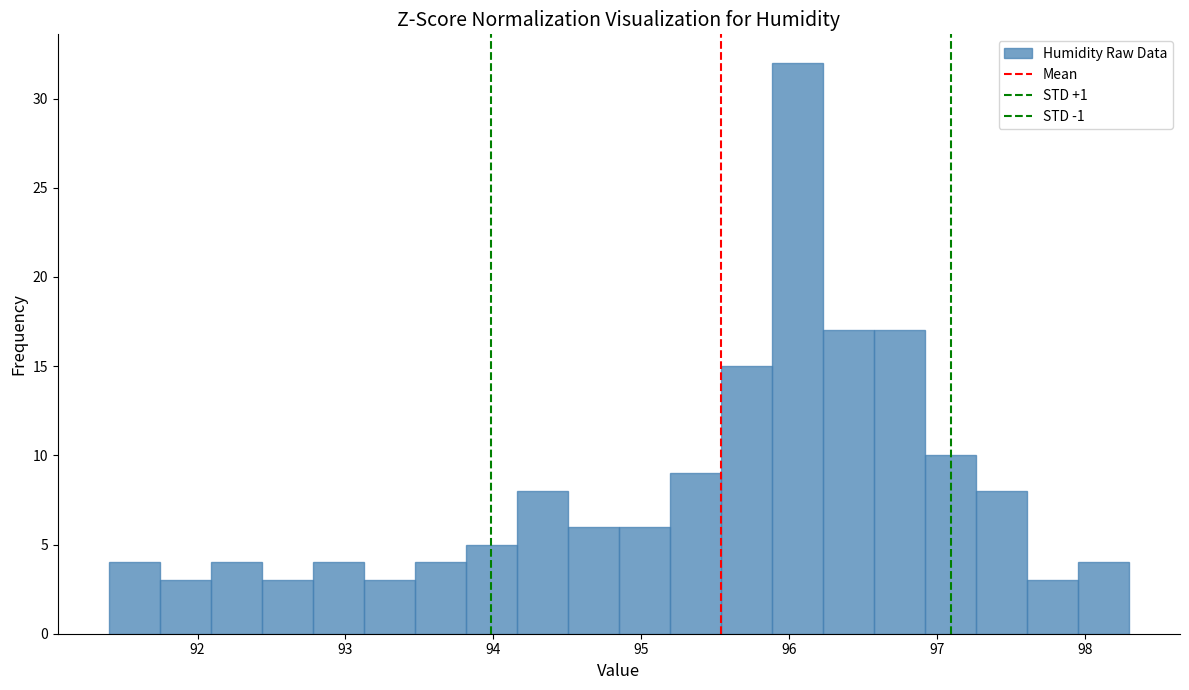

Read against the x-axis, roughly where is the centre of the tallest bar?

96.1